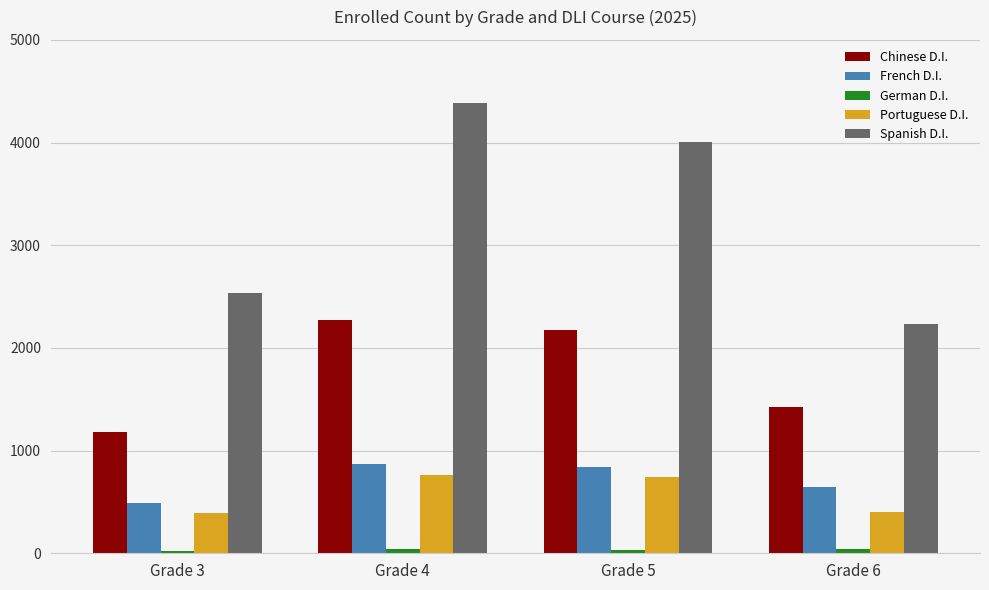

Which series has the largest total across all categories?

Spanish D.I.